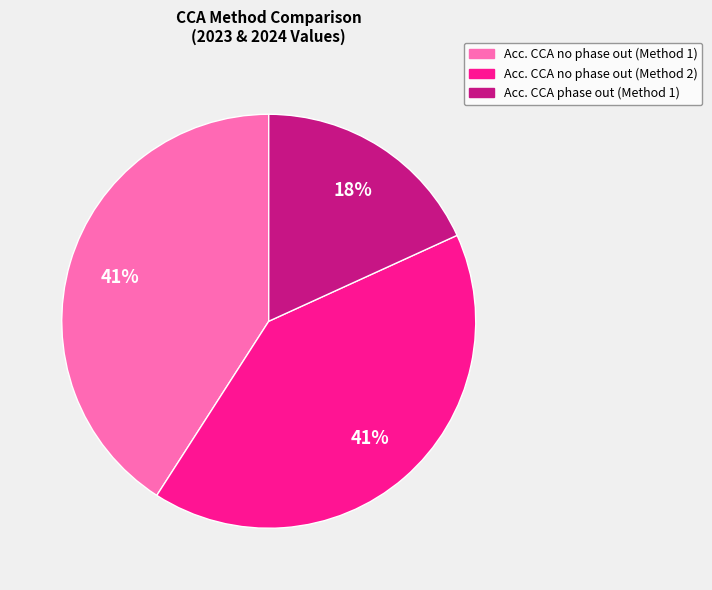

To the nearest percent, what portion does Acc. CCA no phase out (Method 1) represent?

41%